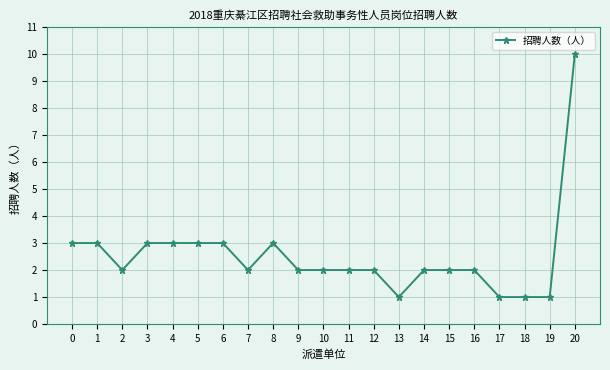

Which has a higher value, 11 or 13?

11